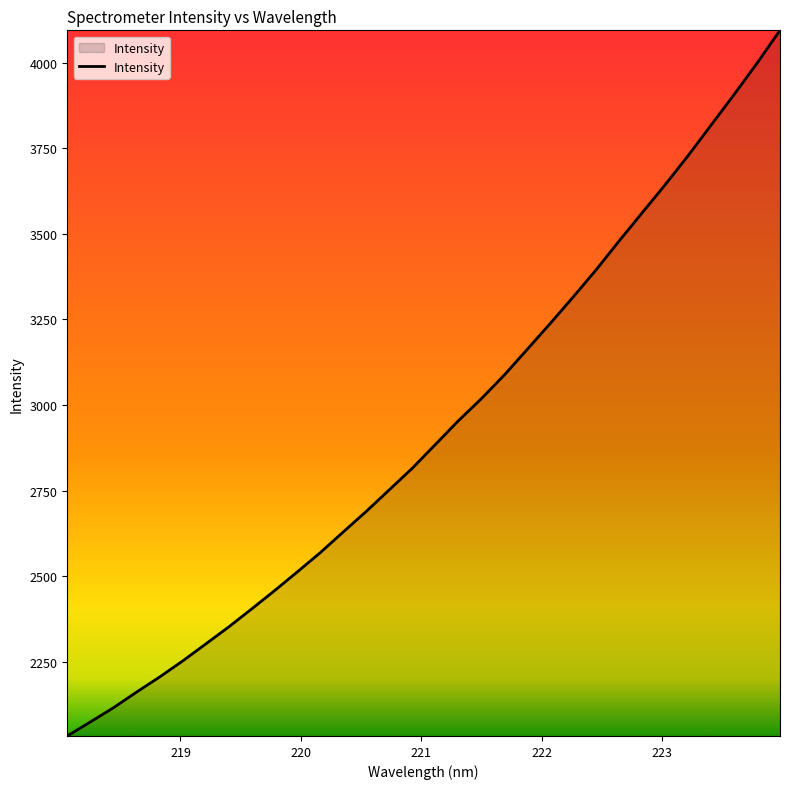

What is the greatest value displayed?

4095.2